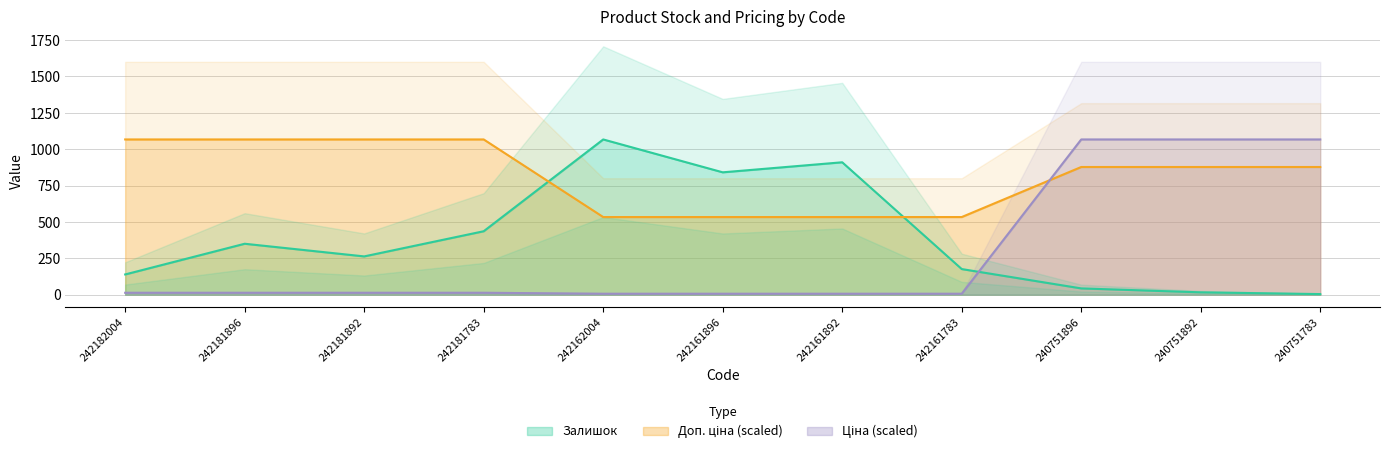

Where is Залишок nearest to the value 535?

242181783